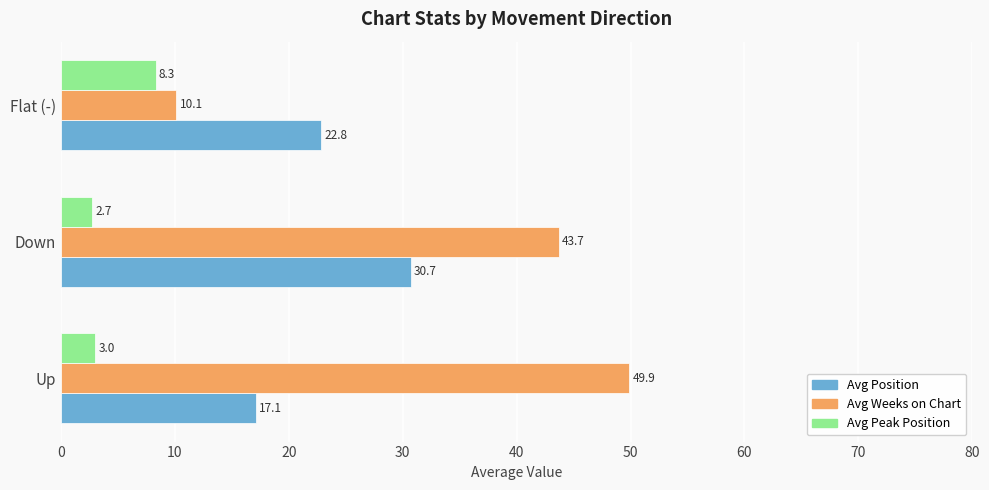

What is the average value of the Avg Peak Position series?

4.7